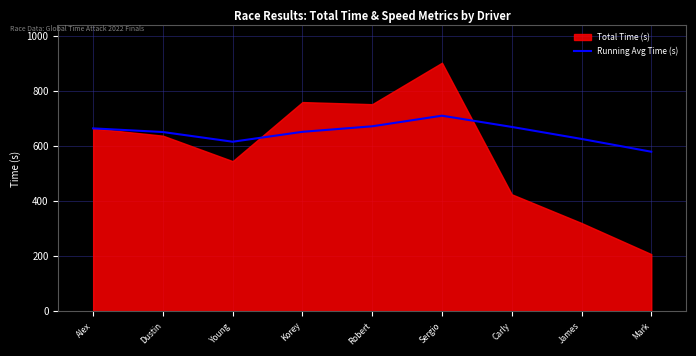

At which label is the value closest to 645?

Dustin